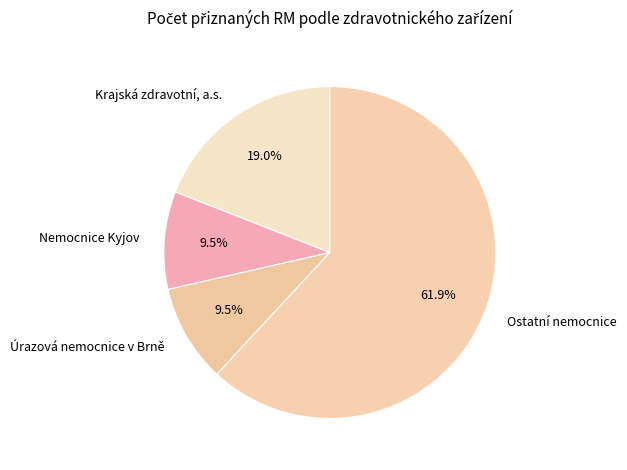

Which has a higher value, Ostatní nemocnice or Úrazová nemocnice v Brně?

Ostatní nemocnice